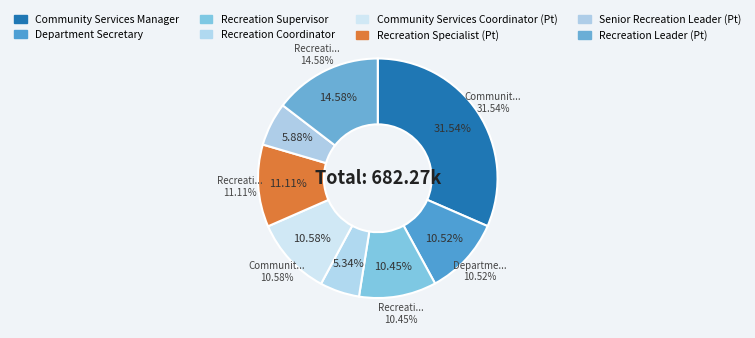

Count the number of slices in the pie.

8